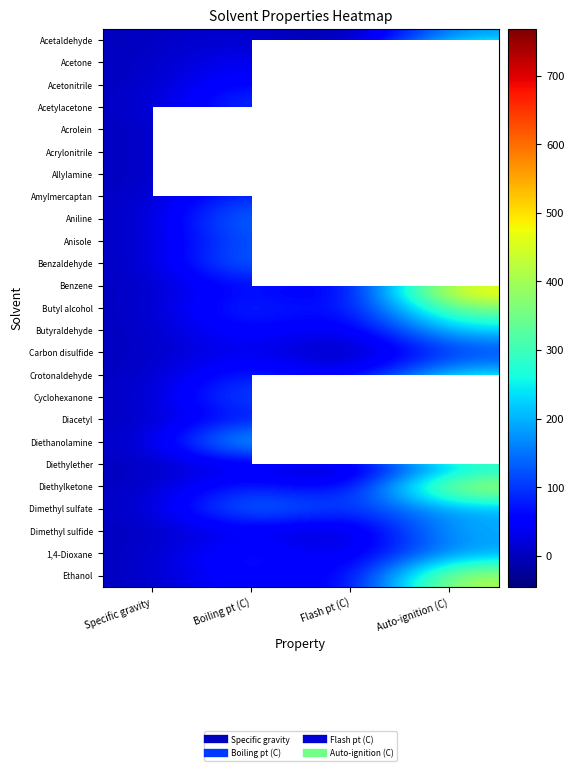

Rank the series by their maximum value, from highest to lowest.

Aniline, Diethanolamine, Benzene, Acetone, Acrylonitrile, Diethylketone, Ethanol, Cyclohexanone, Allylamine, Butyl alcohol, Acrolein, Crotonaldehyde, Butyraldehyde, Dimethyl sulfide, Benzaldehyde, Dimethyl sulfate, Acetaldehyde, Diethylether, 1,4-Dioxane, Anisole, Acetylacetone, Amylmercaptan, Carbon disulfide, Diacetyl, Acetonitrile